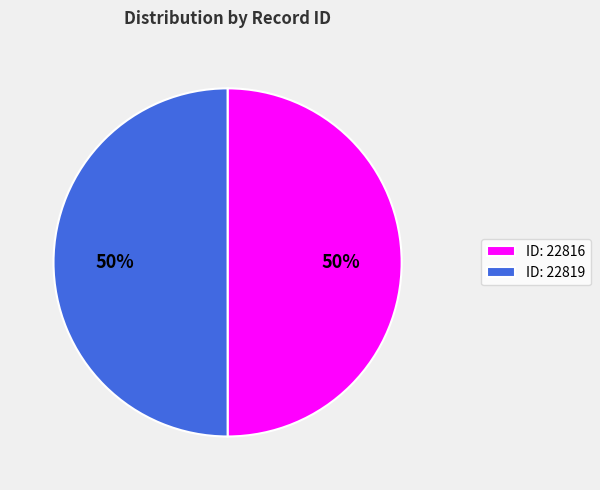

How many slices are in this pie chart?

2